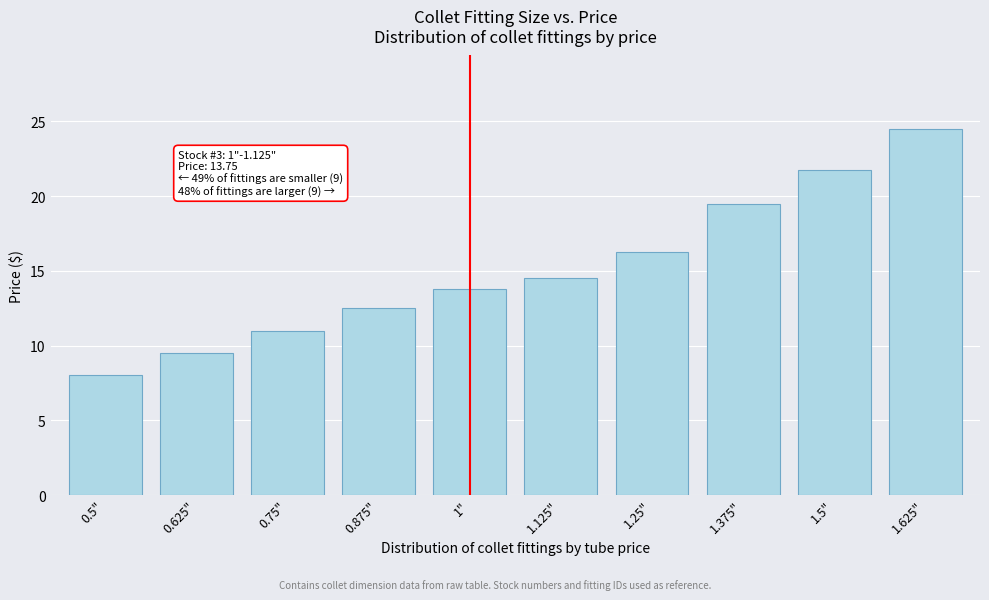

Which label corresponds to the largest value in the chart?

1.625"